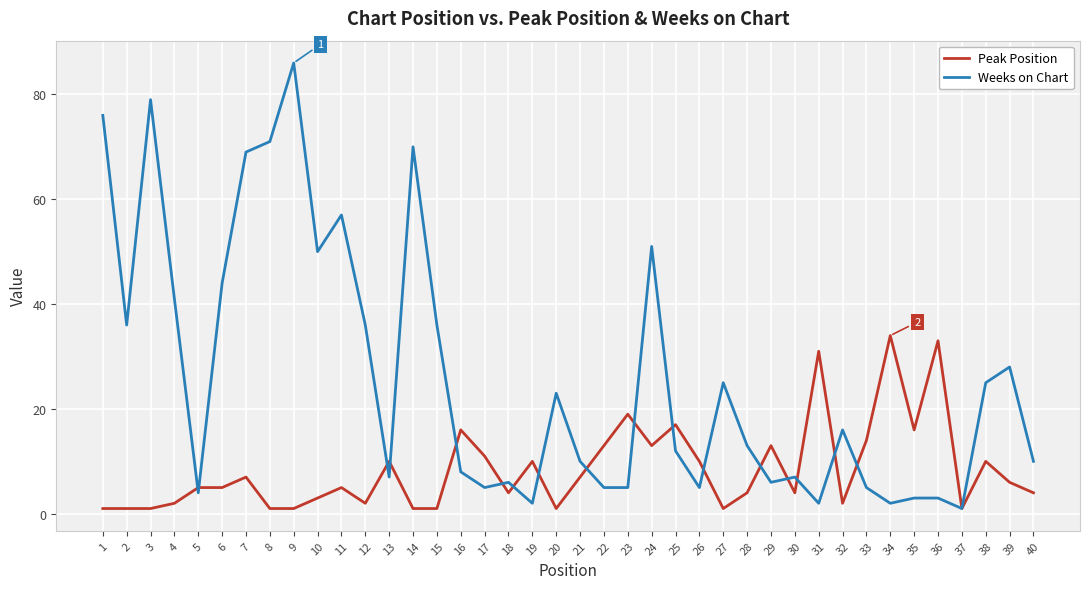

At which category is the sum across all series the highest?

9